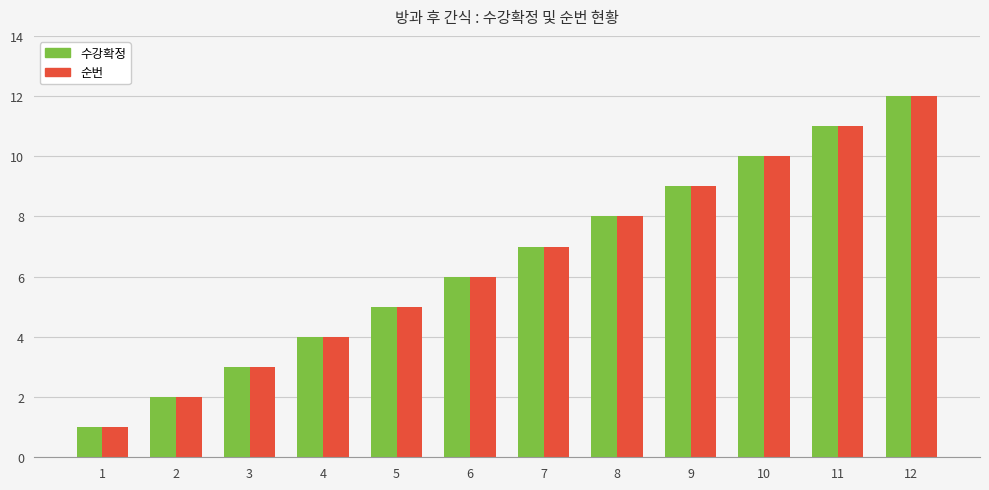

Which category has the highest value in the 순번 series?

12